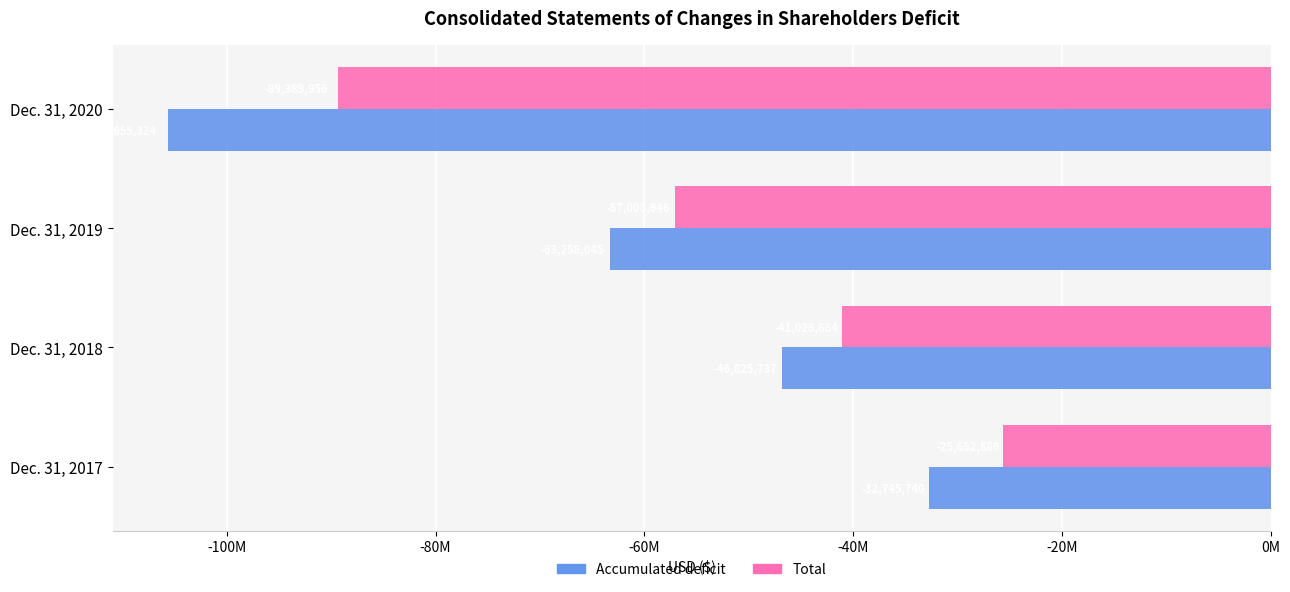

Which series has the largest total across all categories?

Total